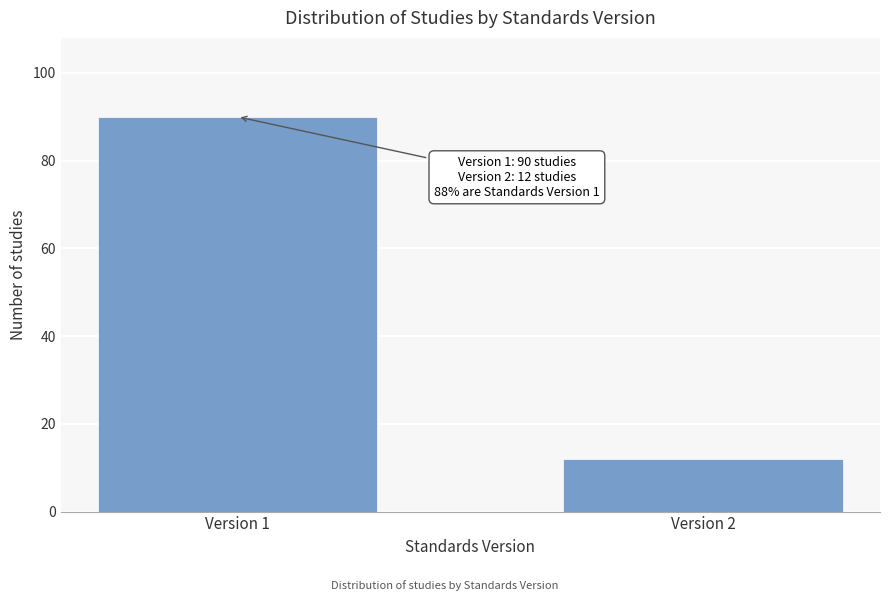

Reading left to right, transcribe all the data shown in this chart.

90	12